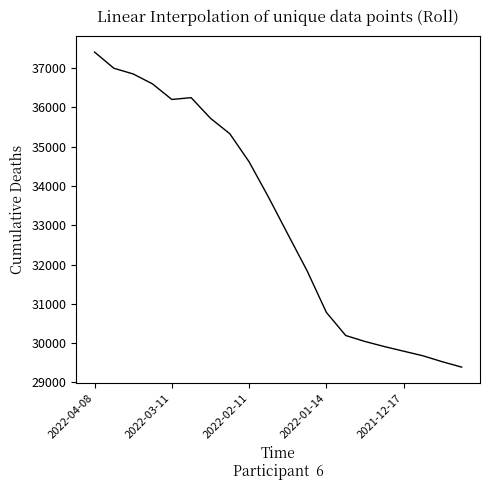

What is the difference between the maximum and minimum values?

8014